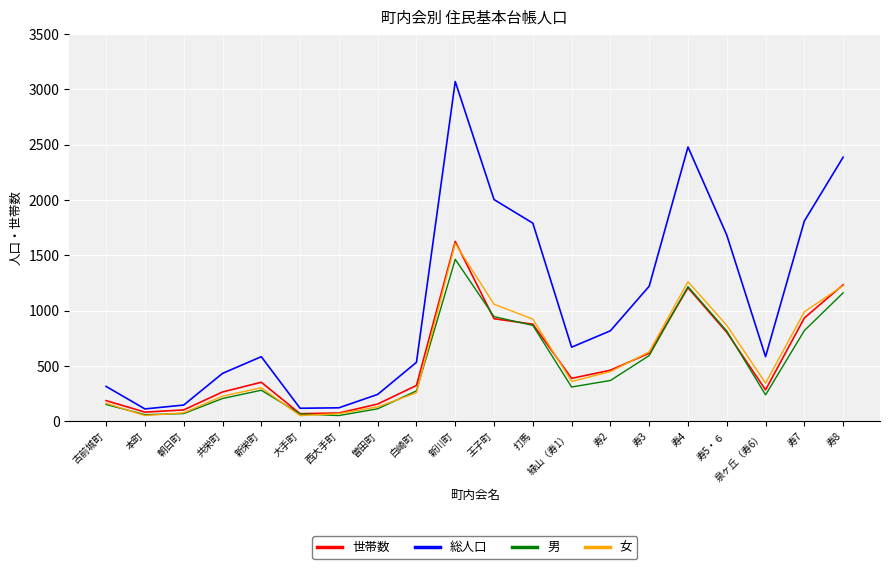

What is the maximum value for 男?

1464